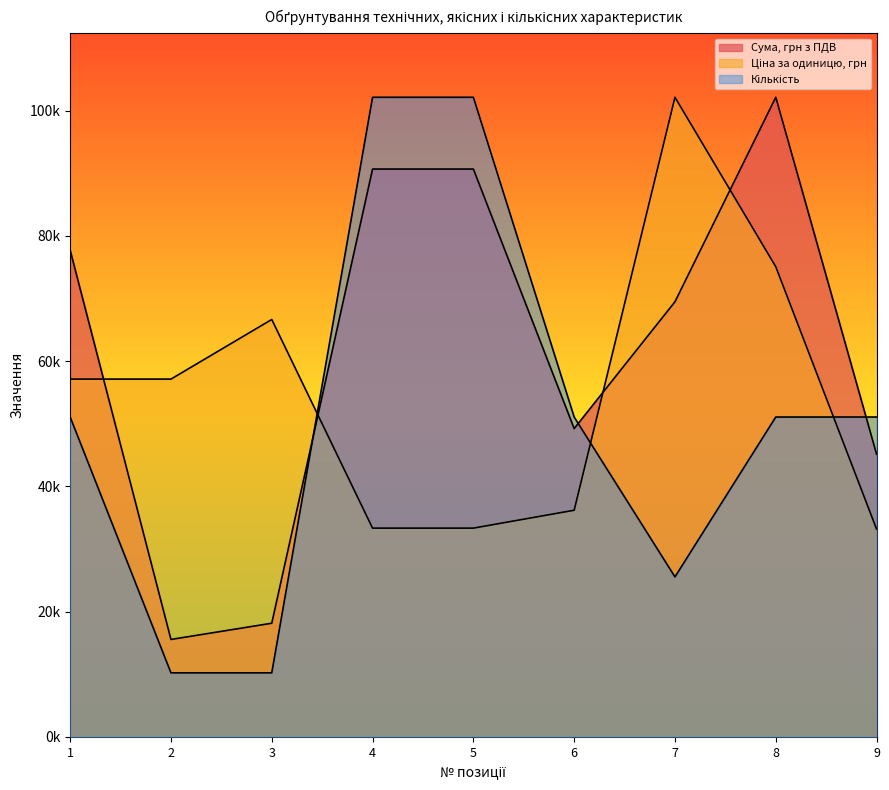

Reading left to right, extract all data points from this chart.

Сума, грн з ПДВ: 1=77709.4	2=15541.9	3=18132.7	4=90662.8	5=90662.8	6=49217.3	7=69469.6	8=102125.7	9=45125.3
Ціна за одиницю, грн: 1=57119.4	2=57119.4	3=66641.3	4=33320.3	5=33320.3	6=36176.6	7=102125.7	8=75066.3	9=33168.8
Кількість: 1=51062.8	2=10212.6	3=10212.6	4=102125.7	5=102125.7	6=51062.8	7=25531.4	8=51062.8	9=51062.8